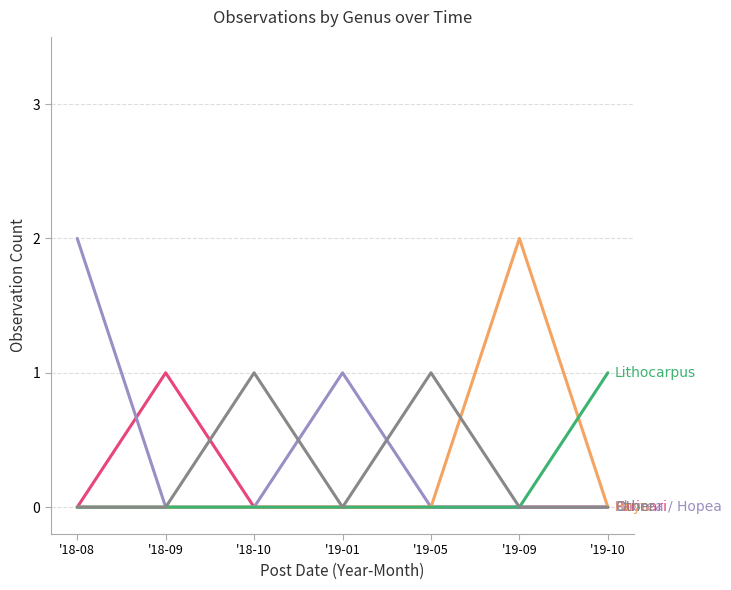

What position from the left is '19-05?

5